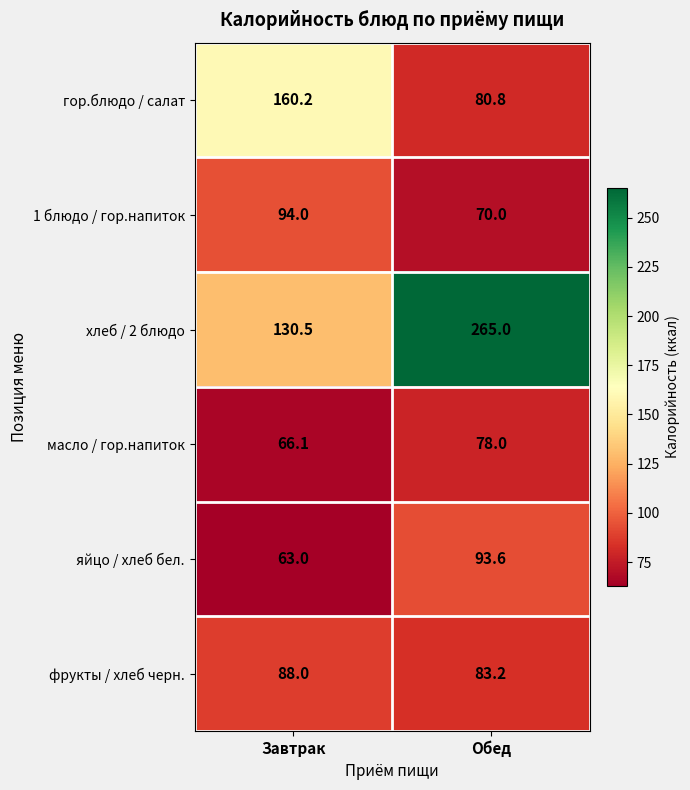

What is the sum of all хлеб / 2 блюдо values?

395.5